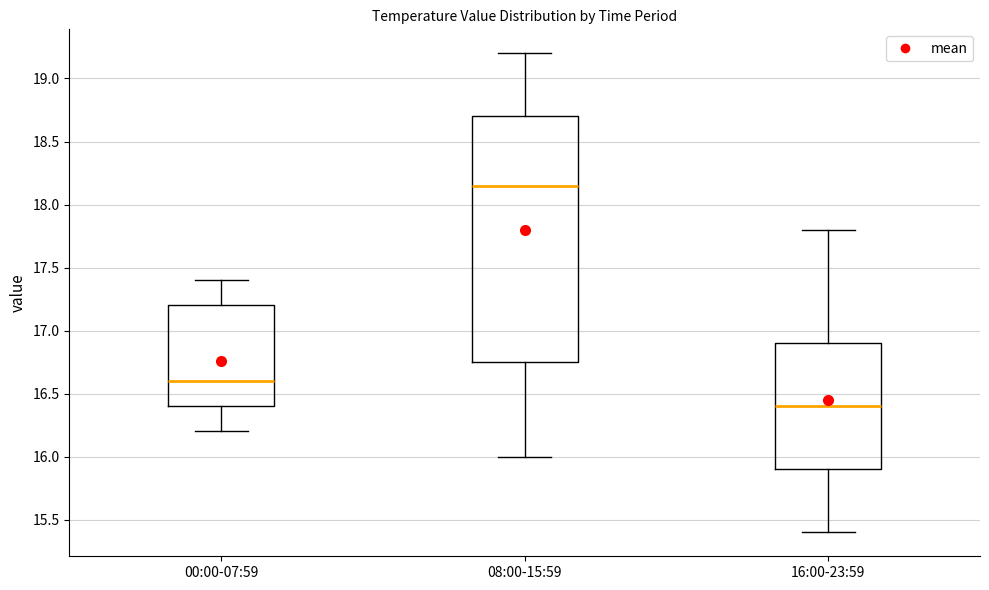

Reading left to right, transcribe this box plot: for each box, give where its median line is, the range the box spans, and where its two whiskers end, as read against the y-axis. The values are not printed on the chart, so give them approximately, as read against the axis.

00:00-07:59: median 16.60, box 16.40 to 17.20, whiskers 16.20 to 17.40
08:00-15:59: median 18.15, box 16.75 to 18.70, whiskers 16.00 to 19.20
16:00-23:59: median 16.40, box 15.90 to 16.90, whiskers 15.40 to 17.80